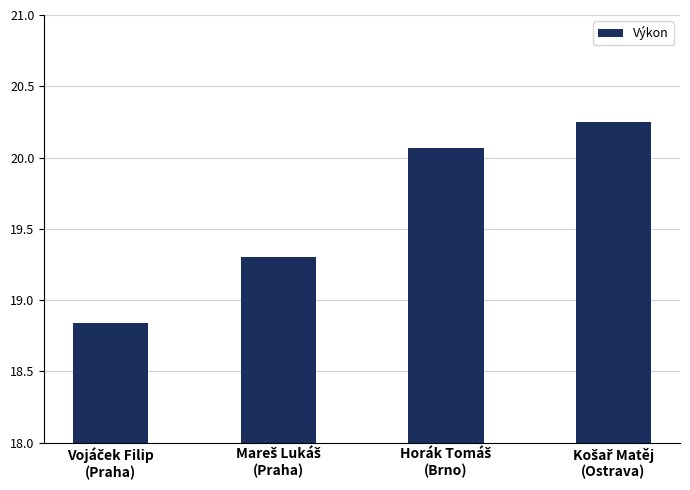

Does the chart contain stacked bars?

No